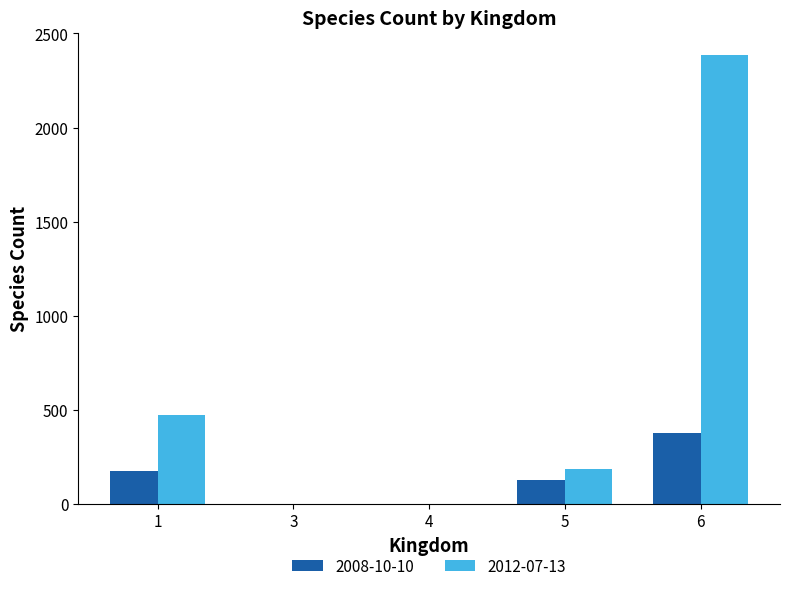

At which label is 2012-07-13 closest to 1193?

1